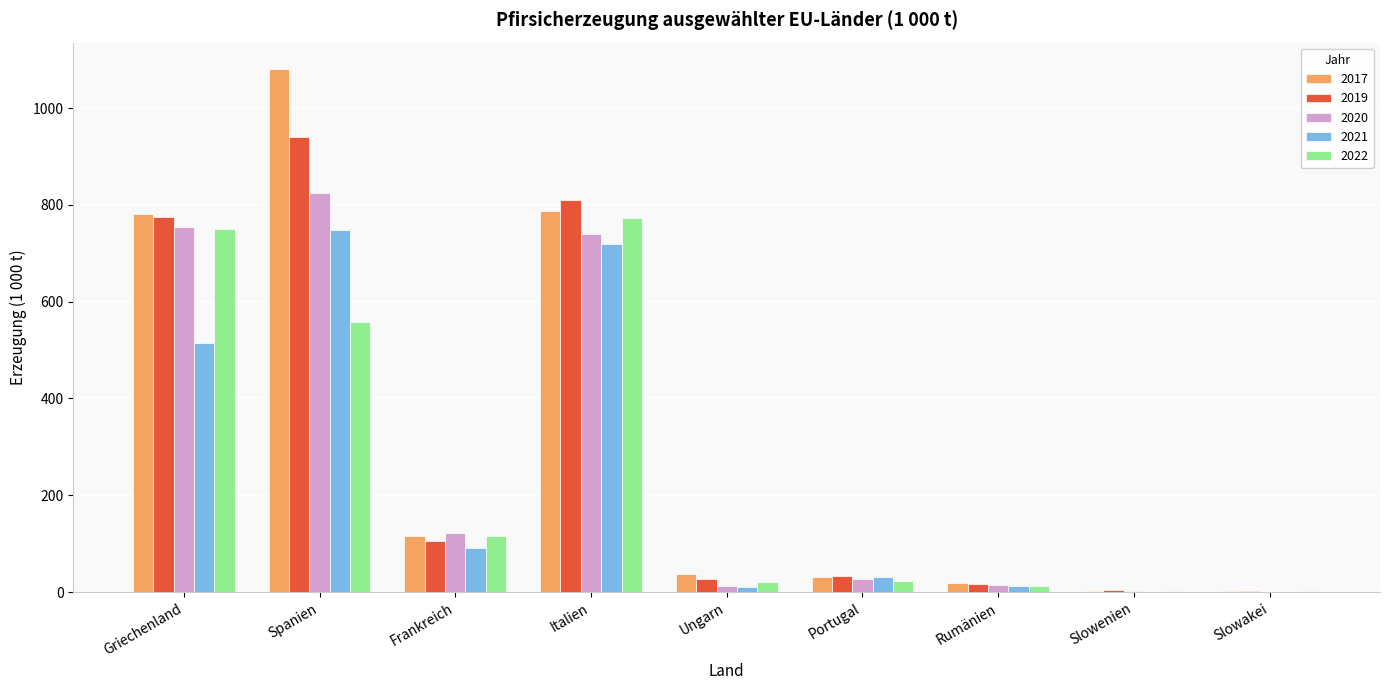

Is the value of 2019 at Rumänien greater than the value of 2020 at Italien?

No